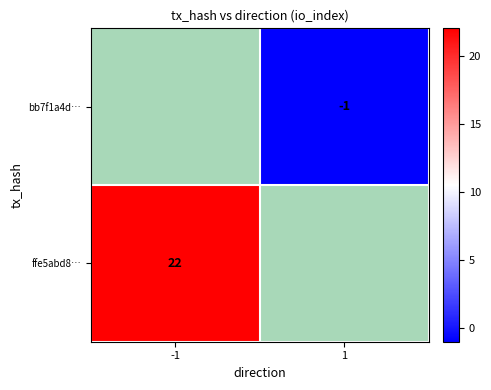

What is the smallest value displayed?

-1.0